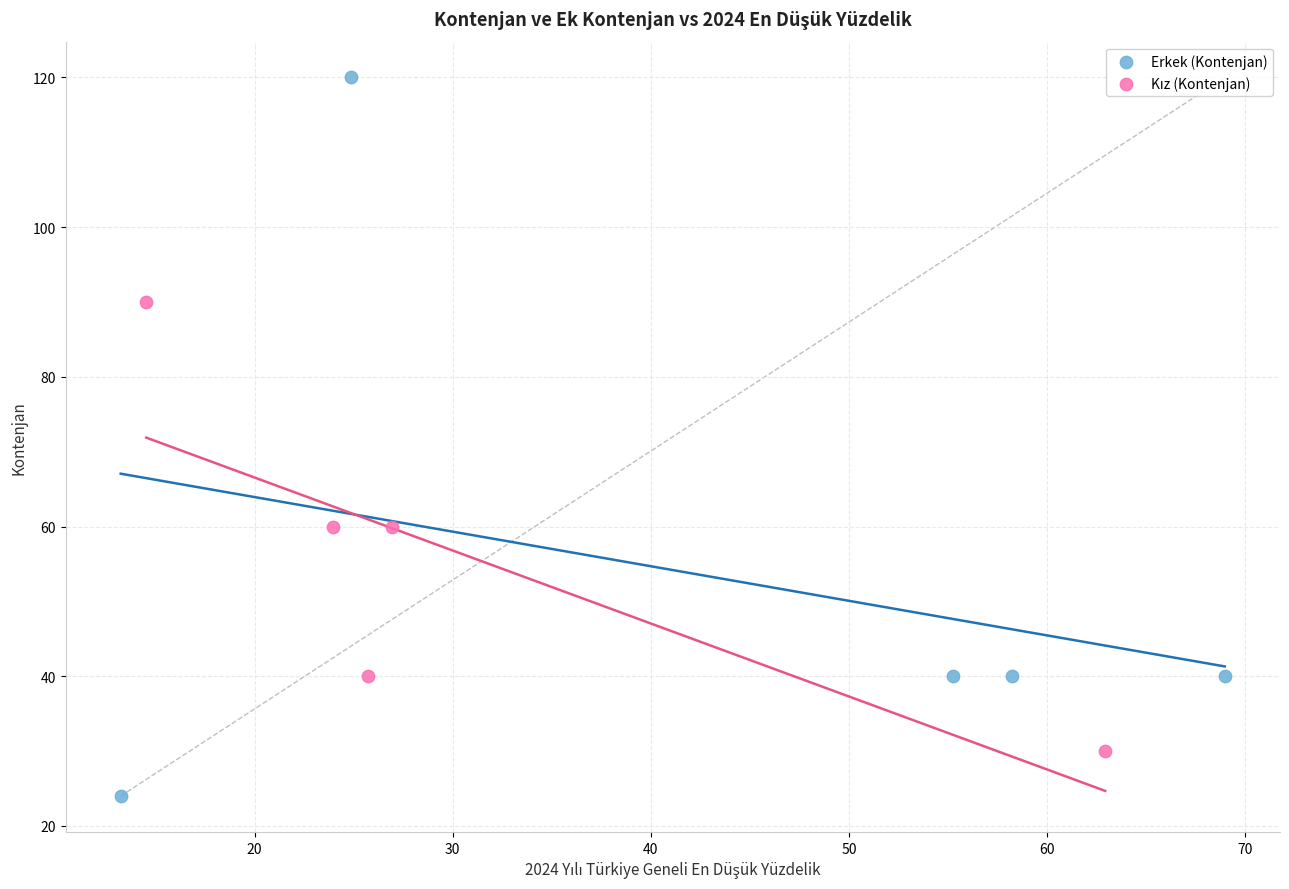

Which series has the largest Y range (max minus min)?

Erkek (Kontenjan)